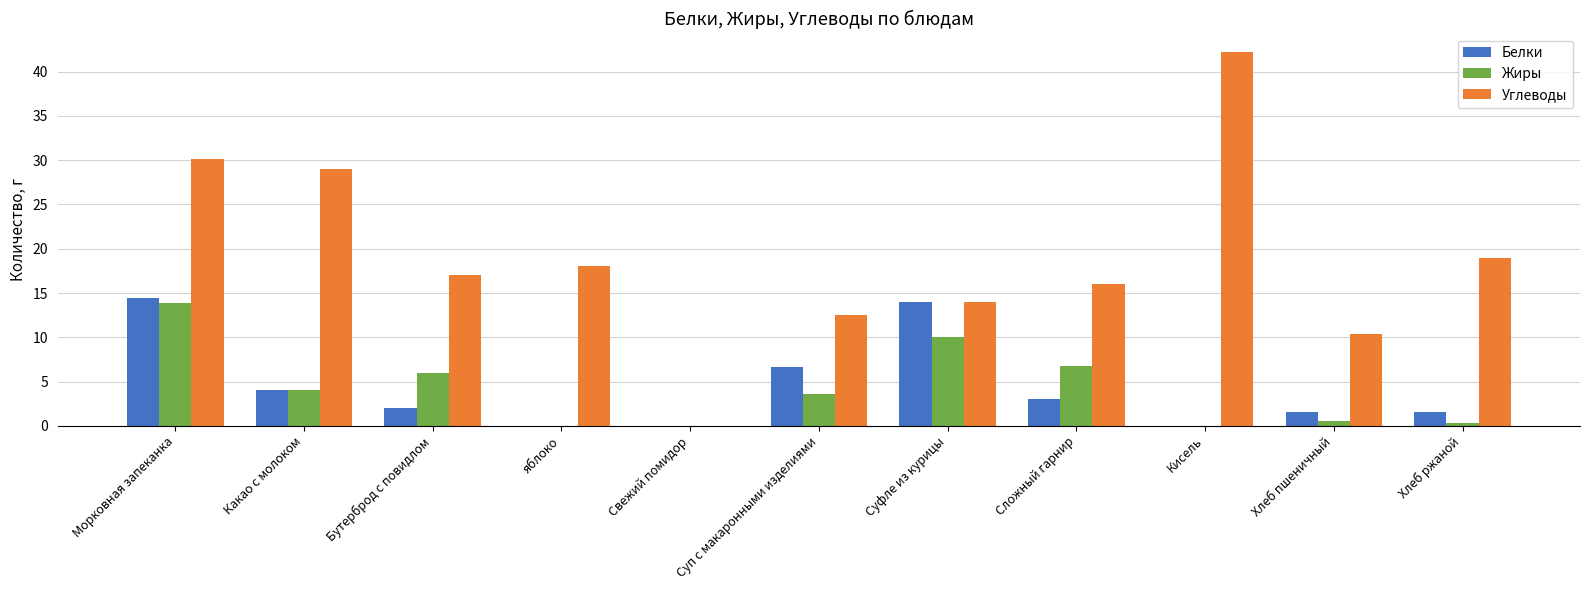

Which series has the largest total across all categories?

Углеводы